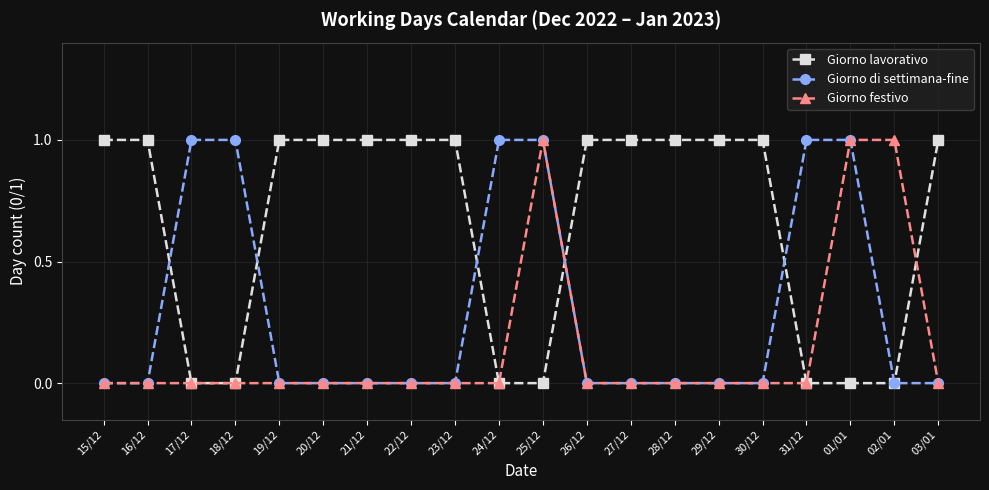

What is the label of the 16th point from the left?

30/12